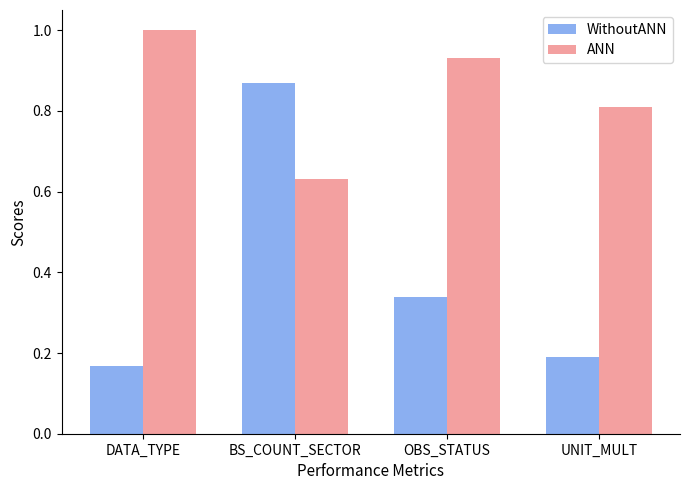

What is the average value of the ANN series?

0.8